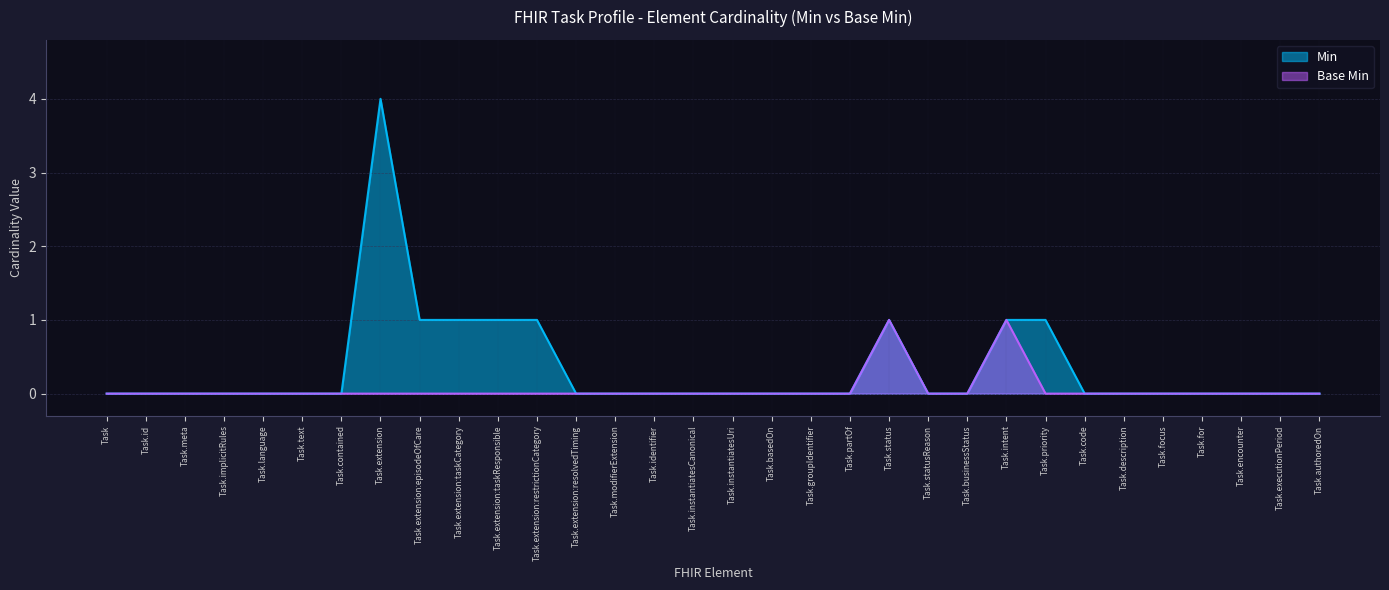

Count the number of data series in this chart.

2